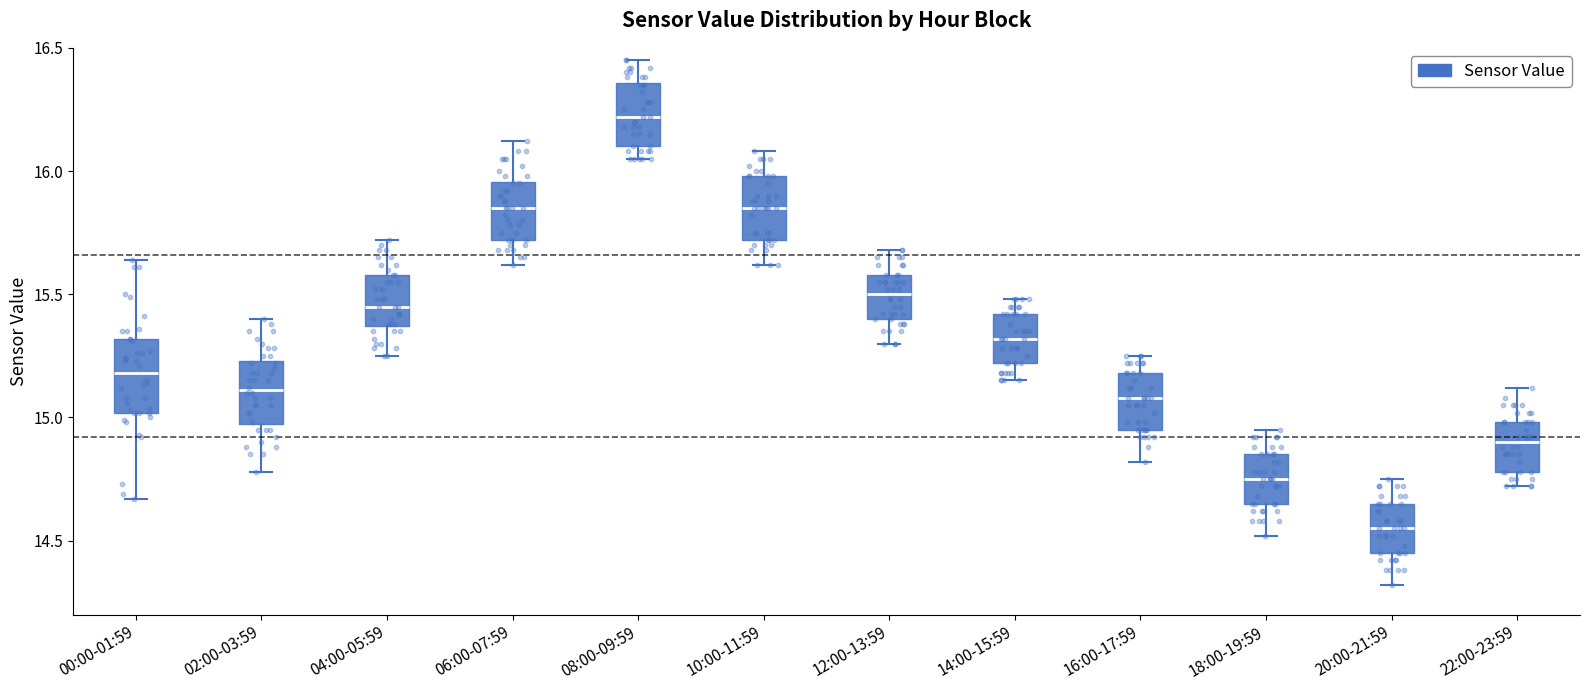

Where does the median line of the box for 08:00-09:59 sit on the y-axis? The values are not printed on the chart, so give them approximately, as read against the axis.

16.20